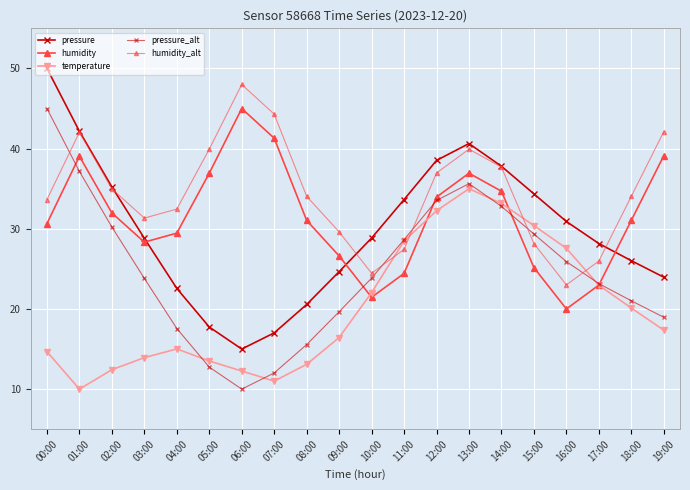

What value does the pressure series have at 18:00?

26.0